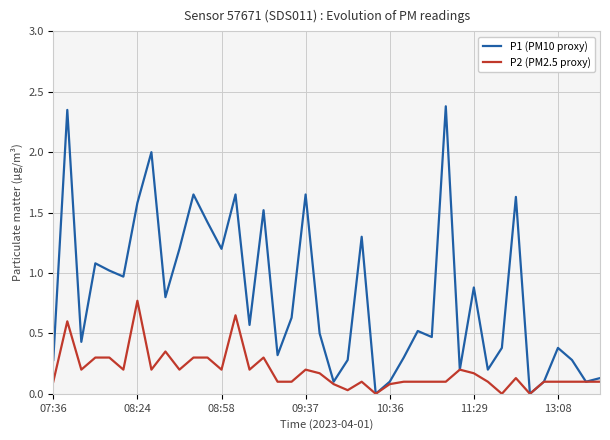

List the series in order of their overall mean, lowest first.

P2 (PM2.5 proxy), P1 (PM10 proxy)